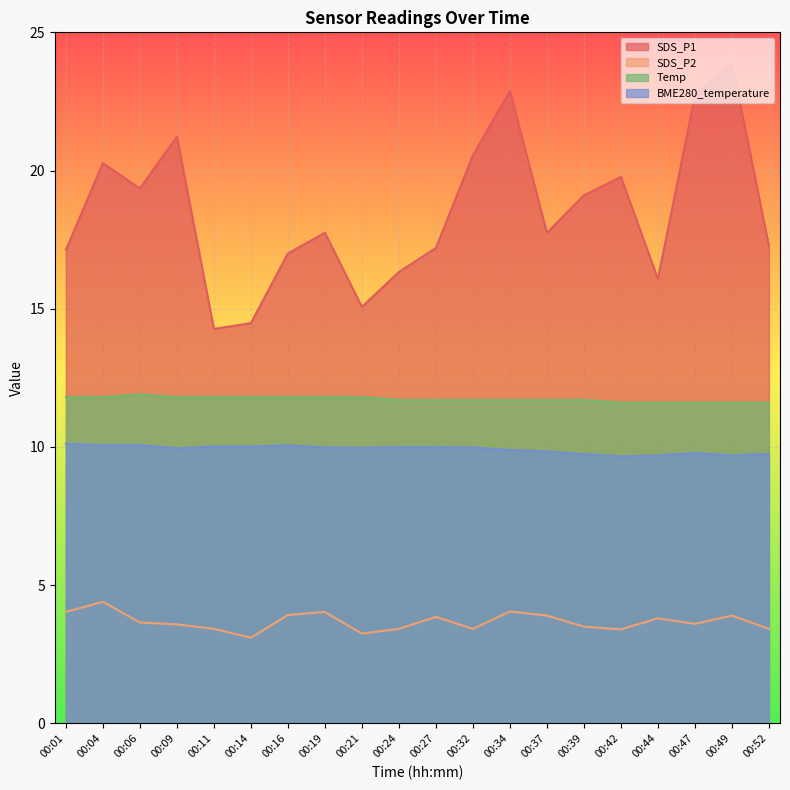

Which series has the widest spread of values?

SDS_P1